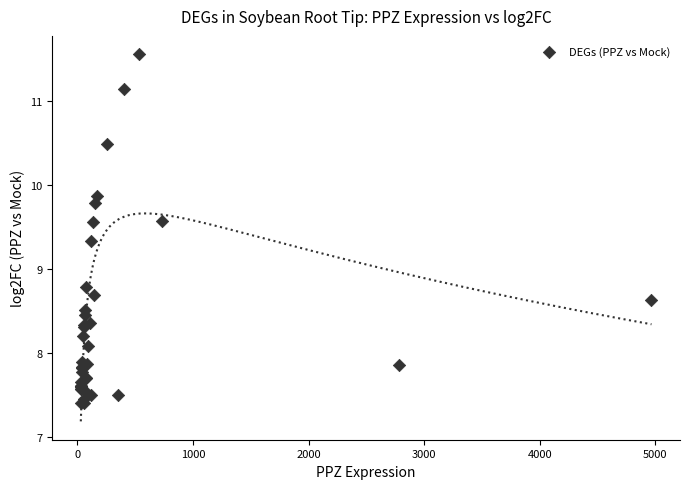

What Y value in the scatter plot is closest to 9?

8.8